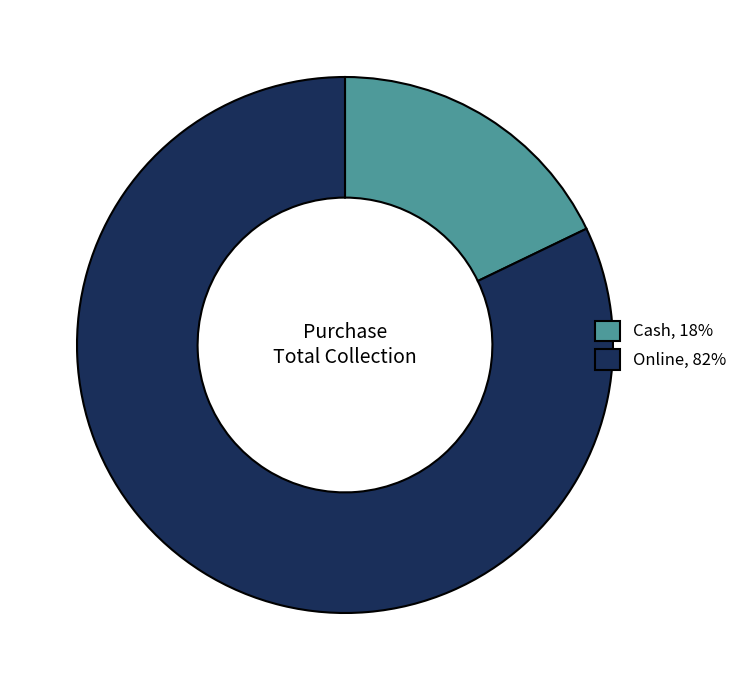

True or false: Online, 82% accounts for 82% of the total.

True